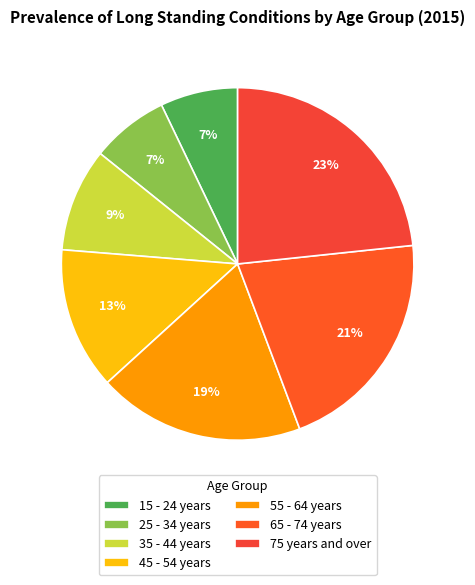

To the nearest percent, what portion does 55 - 64 years represent?

19%